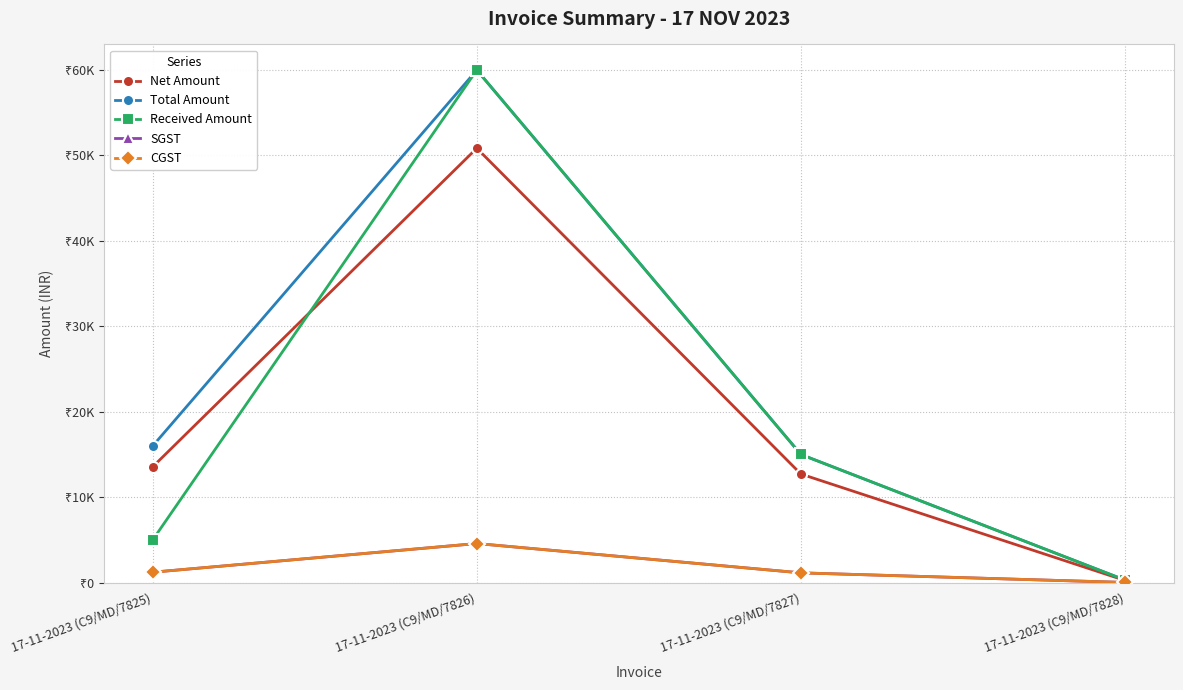

Count the number of data series in this chart.

5